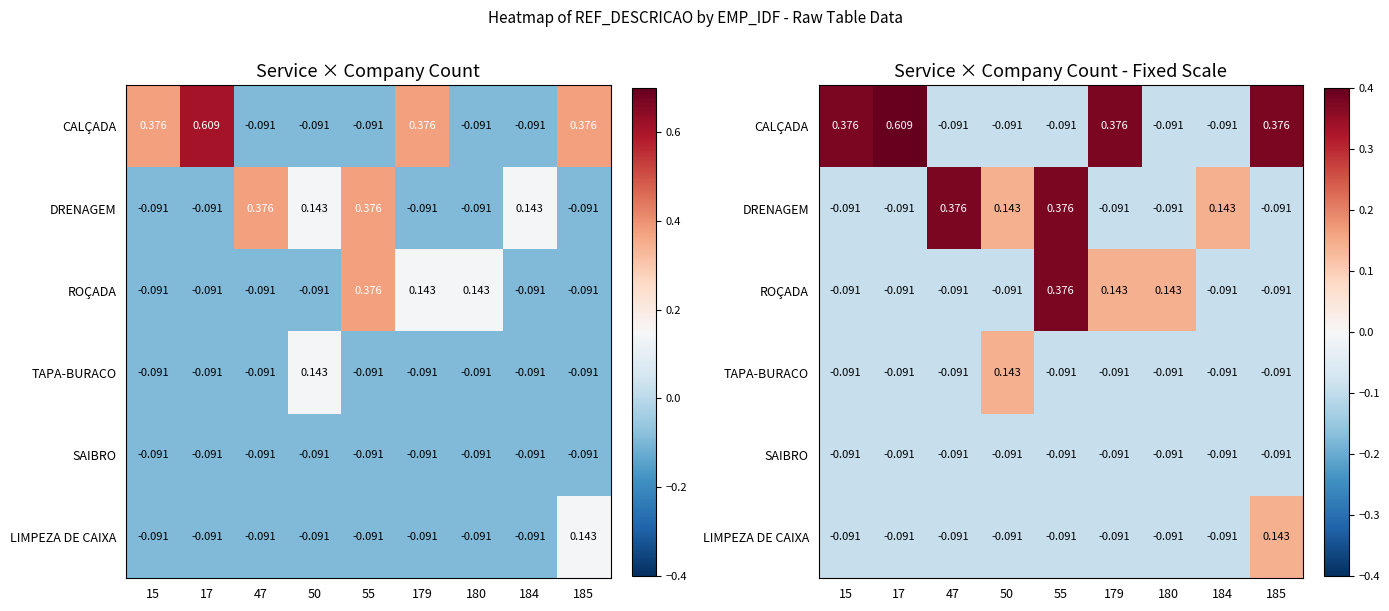

How many negative values does the ROÇADA series have?

6